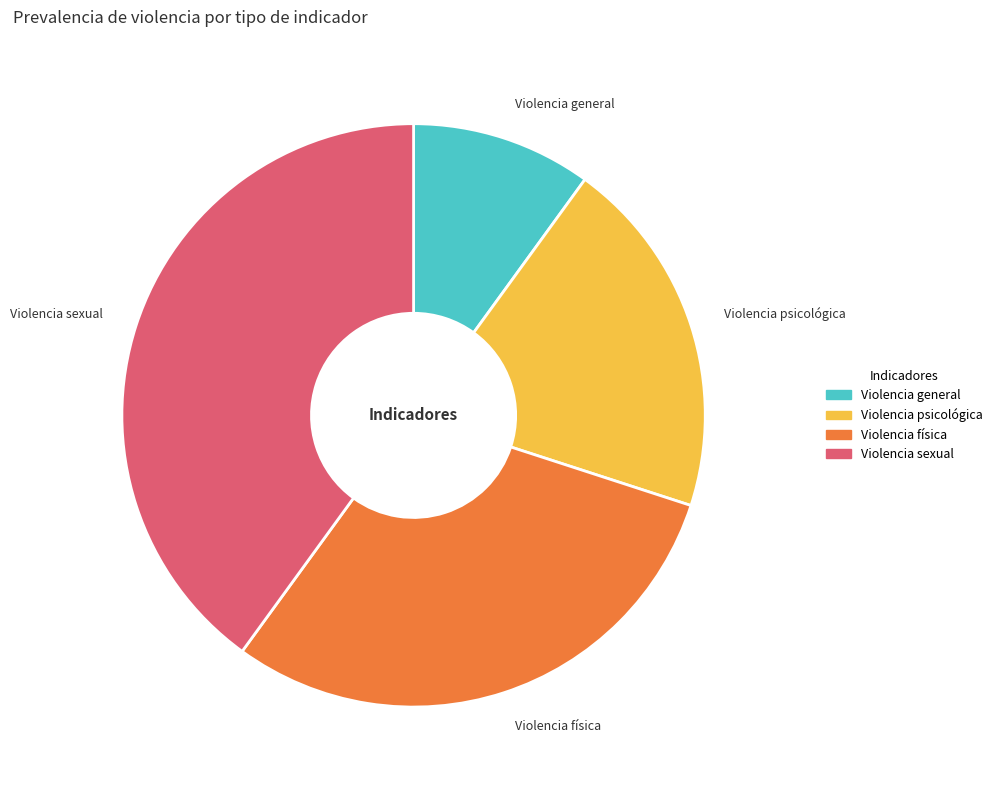

How many segments does this pie chart have?

4